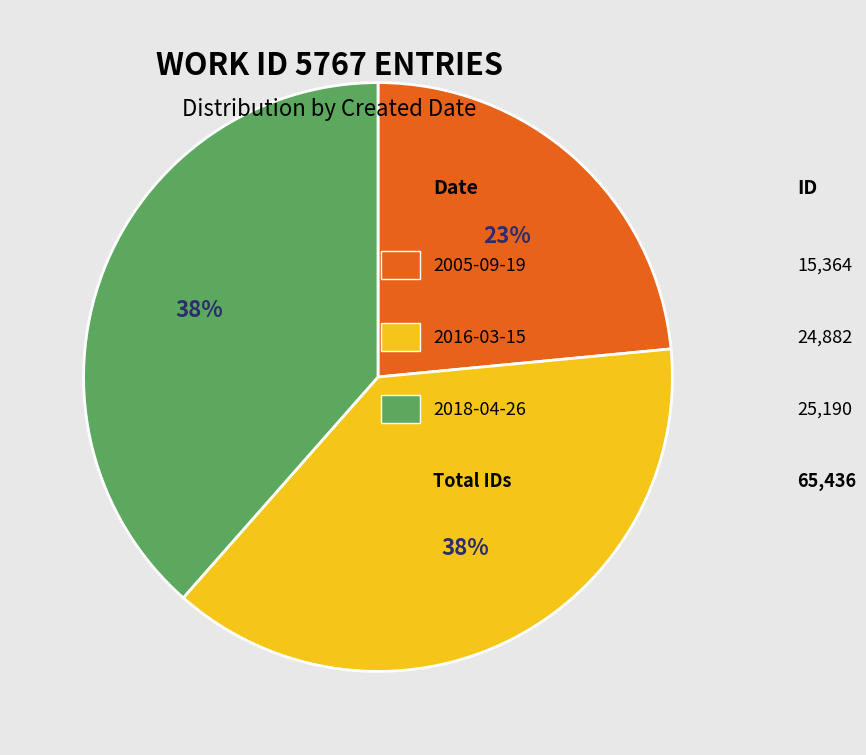

Is there any slice that represents more than half of the pie?

No